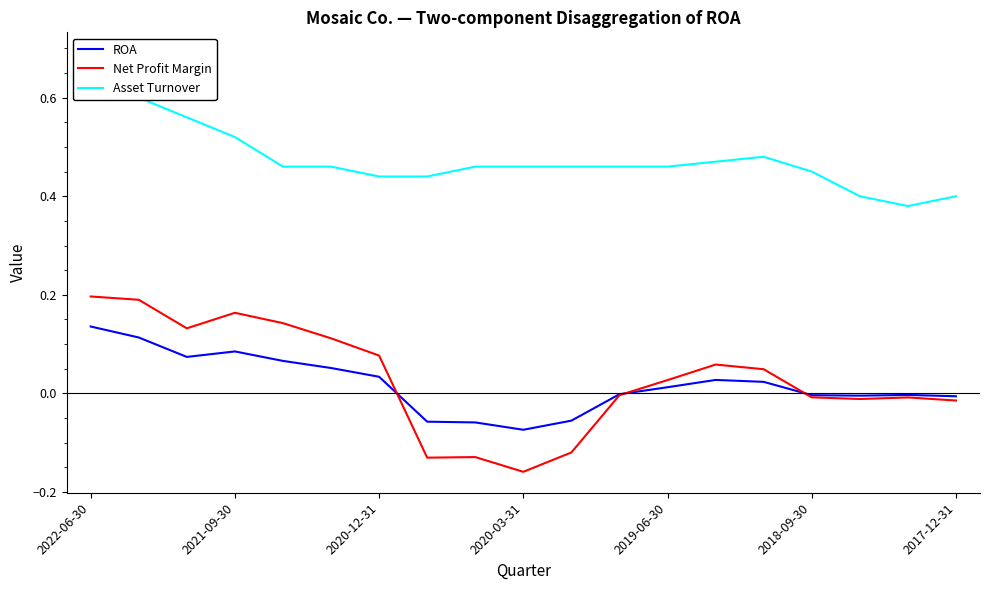

At which category is the sum across all series the highest?

2022-06-30